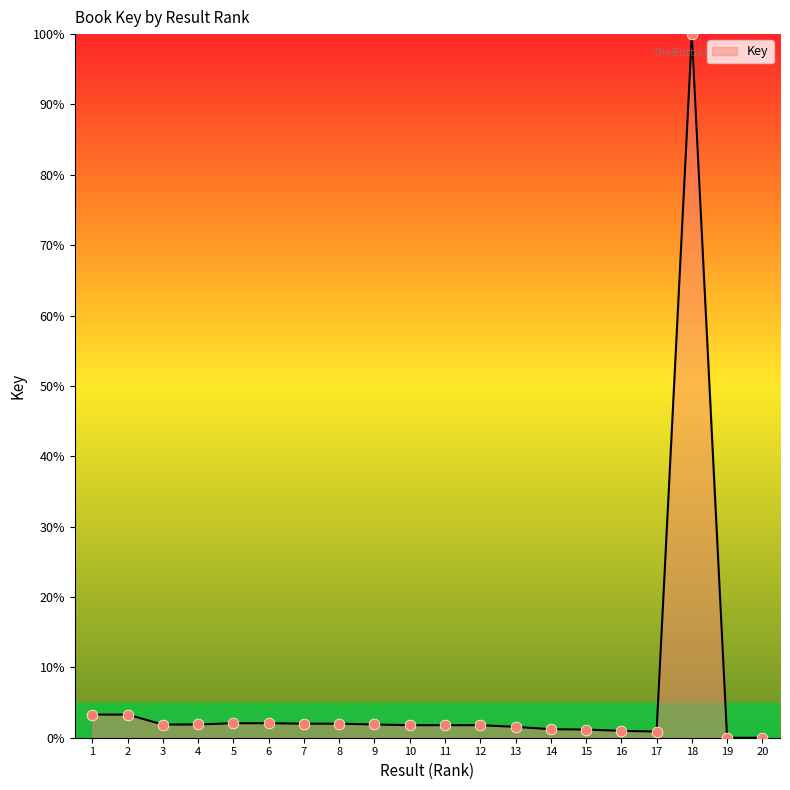

What is the change in value from 11 to 18?

+98.2